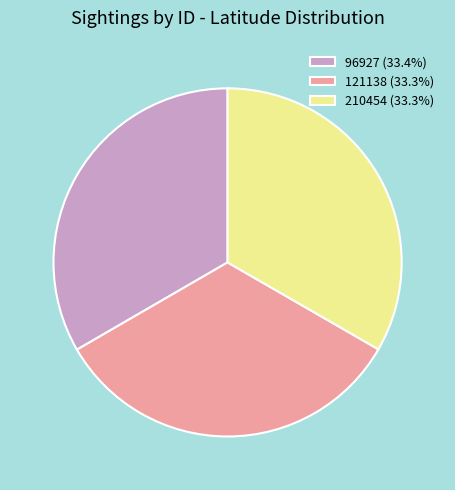

Approximately how many times larger is the value at 96927 (33.4%) compared to 121138 (33.3%)?

1.0